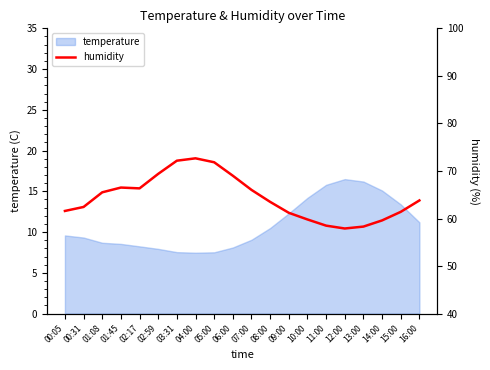

What is the lowest value of the temperature series?

7.5